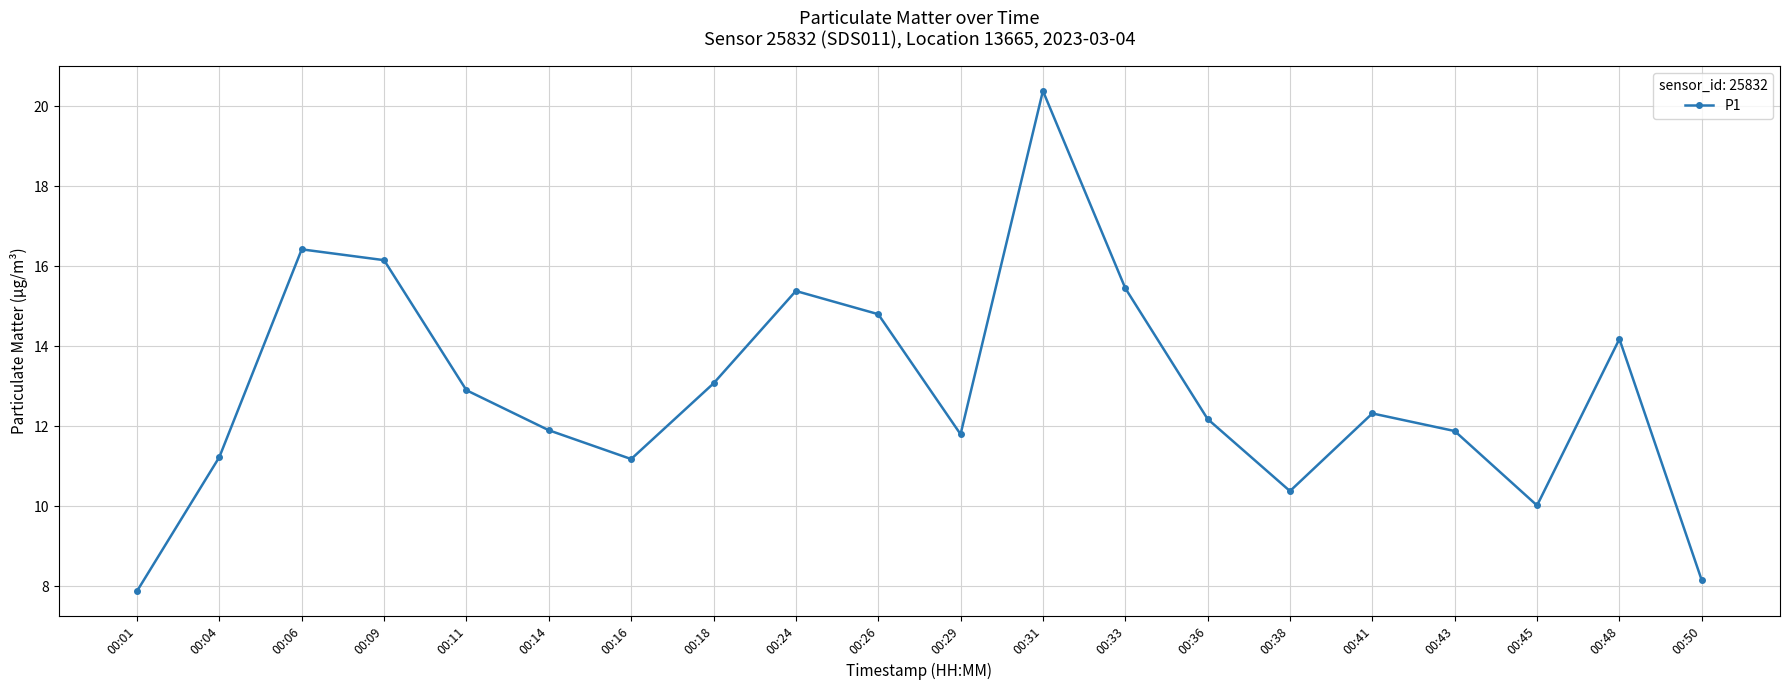

What is the change in value from 00:31 to 00:45?

-10.4